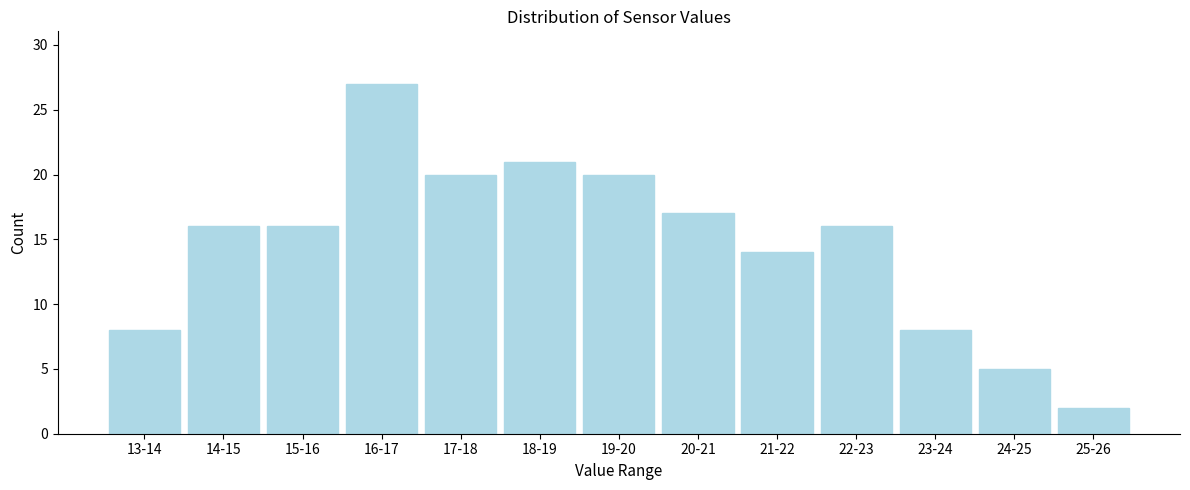

Reading left to right, what are all the values shown in this chart?

8	16	16	27	20	21	20	17	14	16	8	5	2